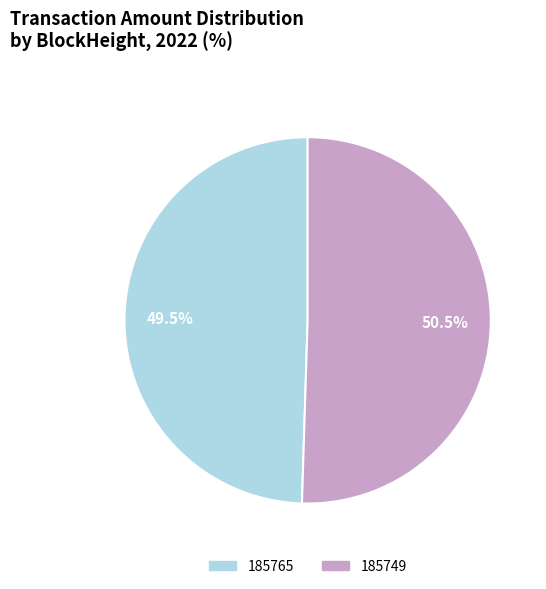

What is the ratio of the value at 185749 to the value at 185765?

1.0